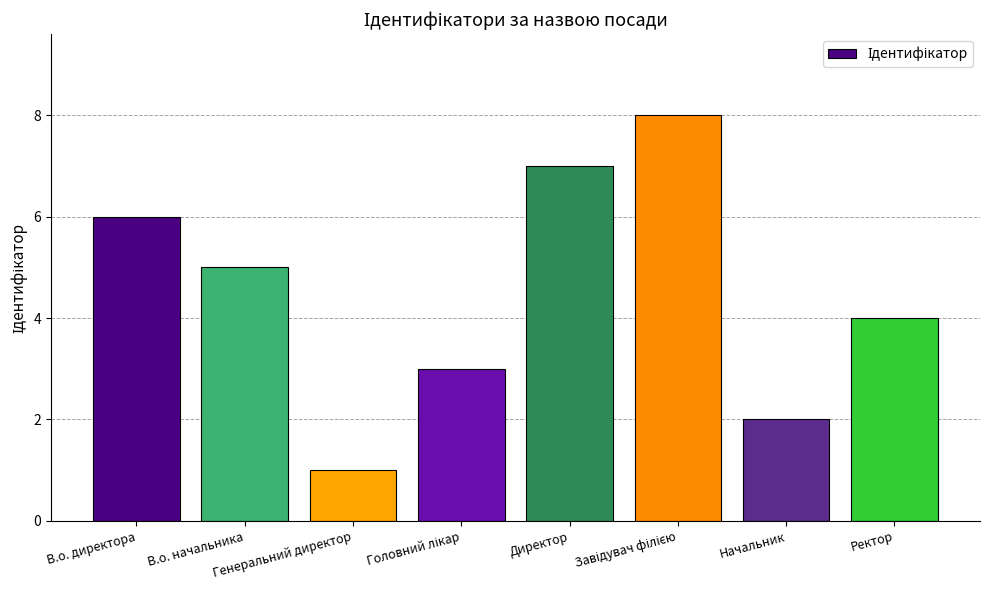

What is the value of the 8th bar from the left?

4